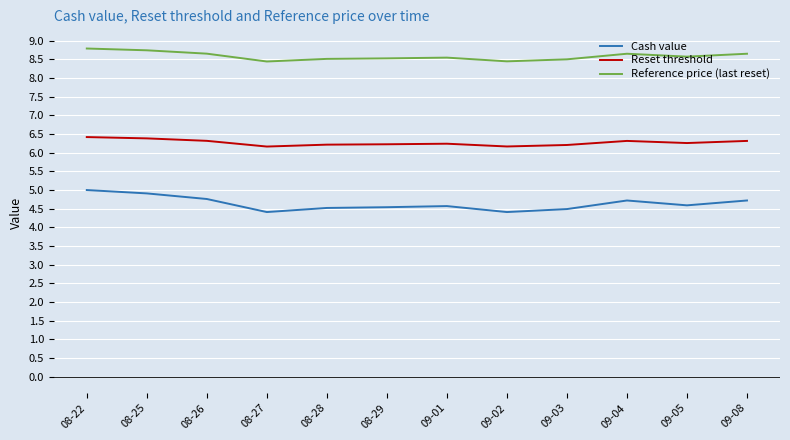

What is the average value of the Cash value series?

4.6